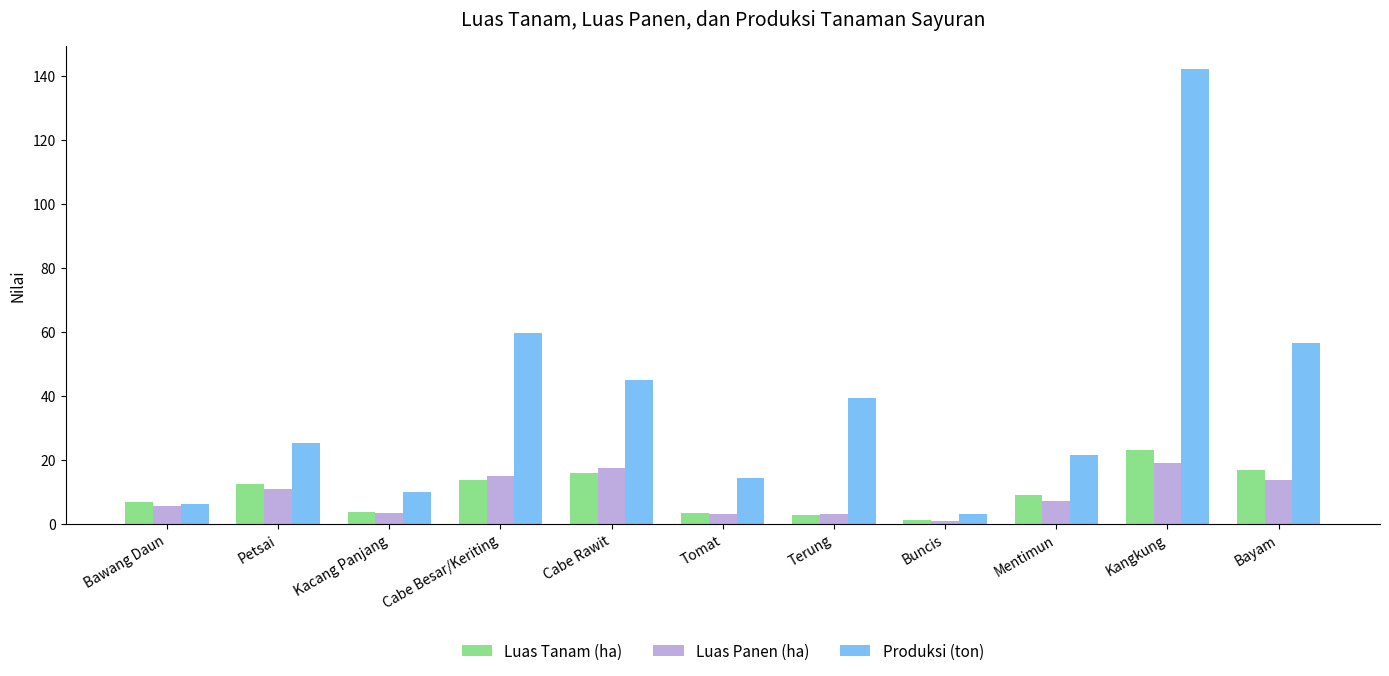

What are all the series names shown in the legend?

Luas Tanam (ha), Luas Panen (ha), Produksi (ton)